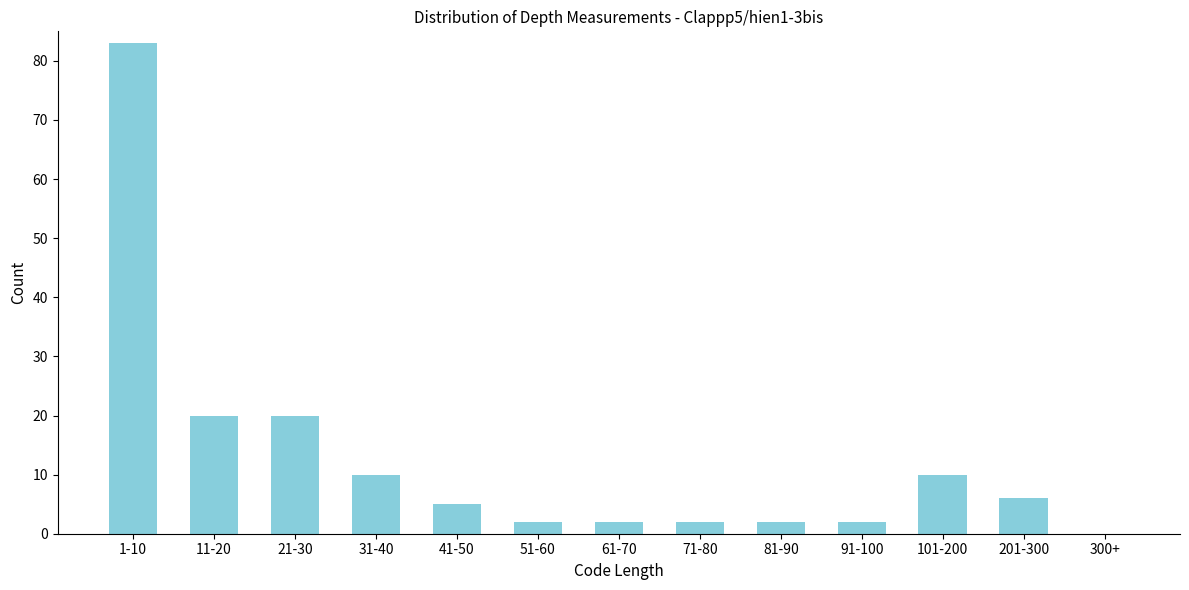

Reading right to left, list all the values displayed in this chart.

300+=0	201-300=6	101-200=10	91-100=2	81-90=2	71-80=2	61-70=2	51-60=2	41-50=5	31-40=10	21-30=20	11-20=20	1-10=83